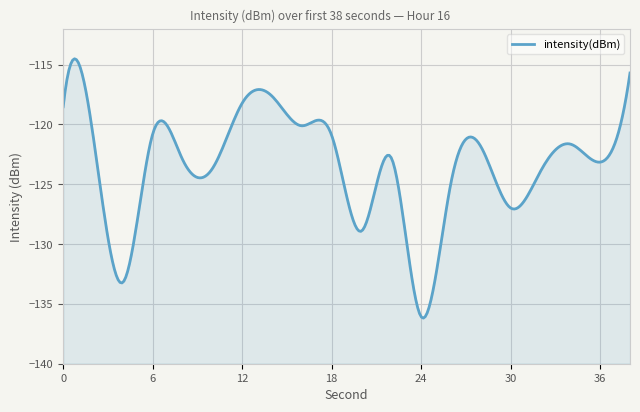

List the labels in order of value, largest first.

38, 14, 12, 0, 16, 6, 2, 18, 34, 28, 22, 8, 36, 10, 32, 26, 30, 20, 4, 24